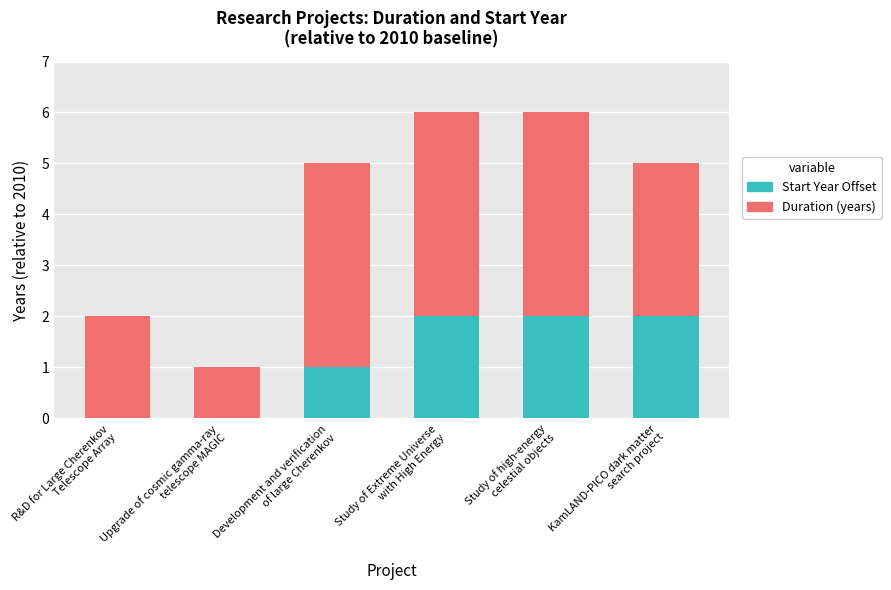

What are all the series names shown in the legend?

Start Year Offset, Duration (years)